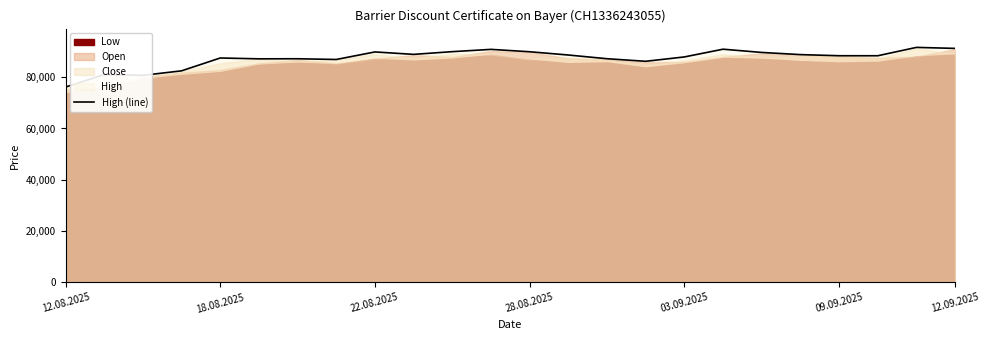

True or false: the data shows 47200 at 10.

False